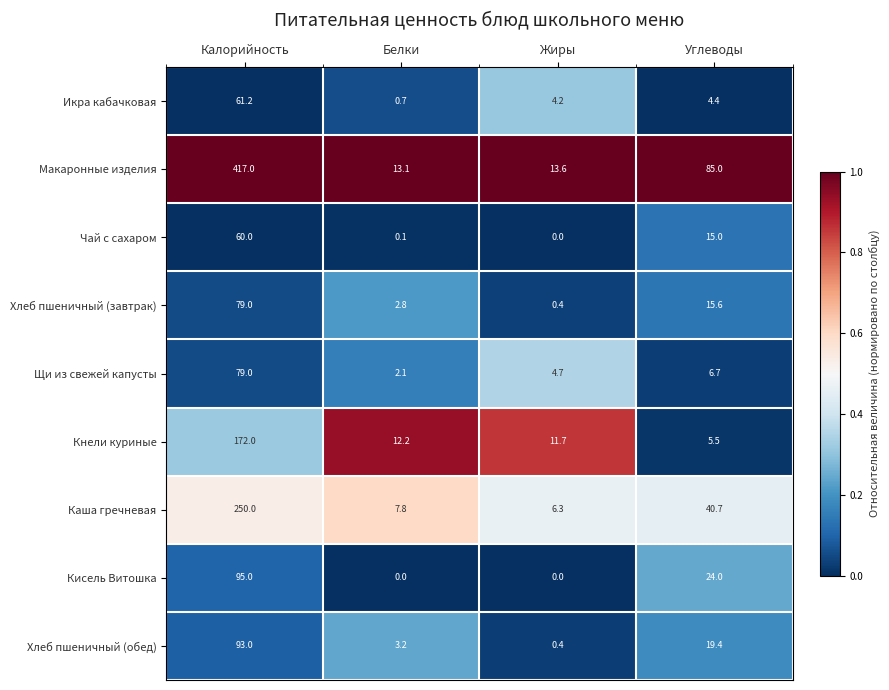

Which label corresponds to the largest value in the chart?

Калорийность